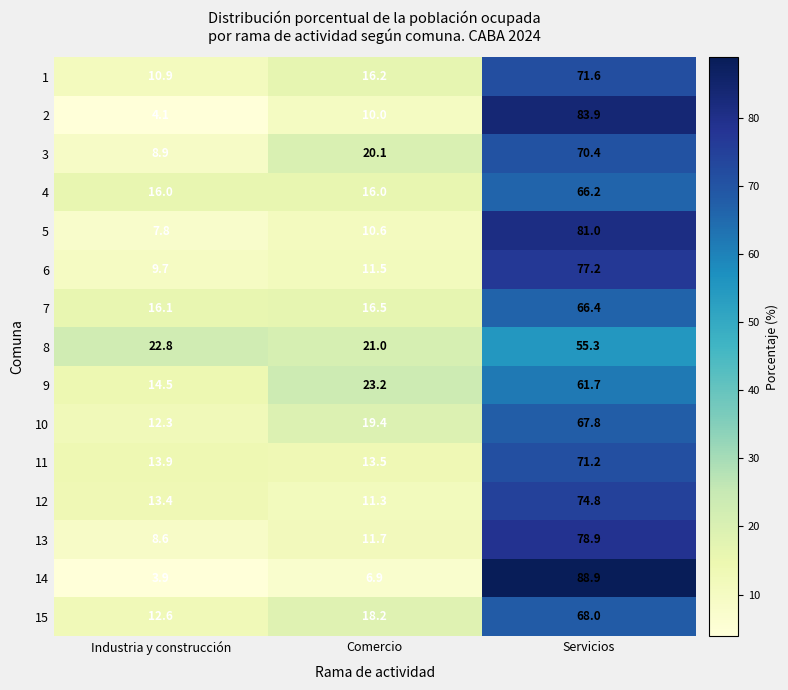

At which category is the sum across all series the highest?

Servicios